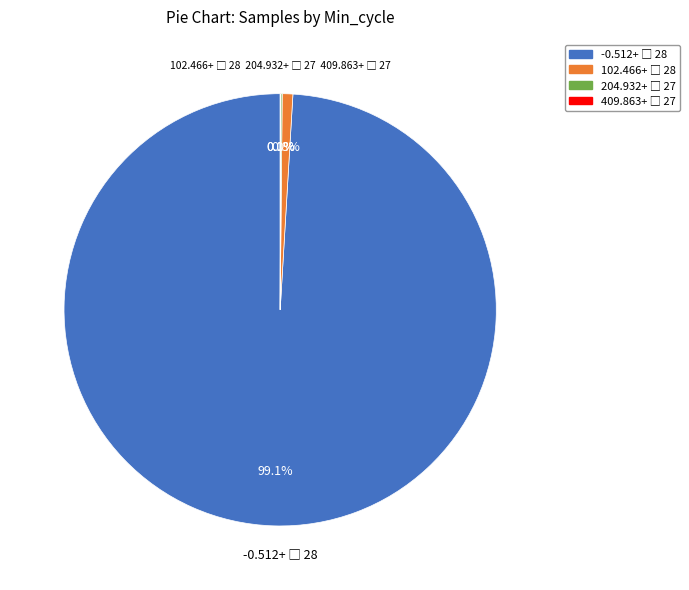

Does any single category account for the majority?

Yes